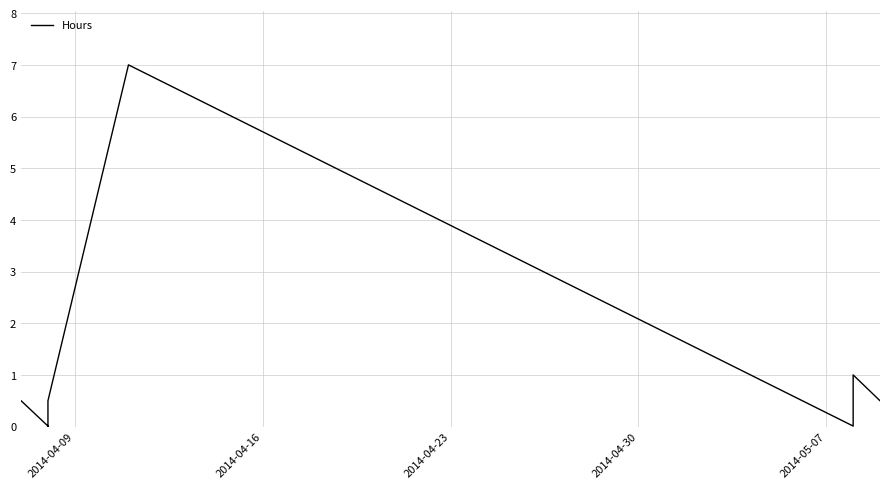

How many lines are shown in the chart?

1